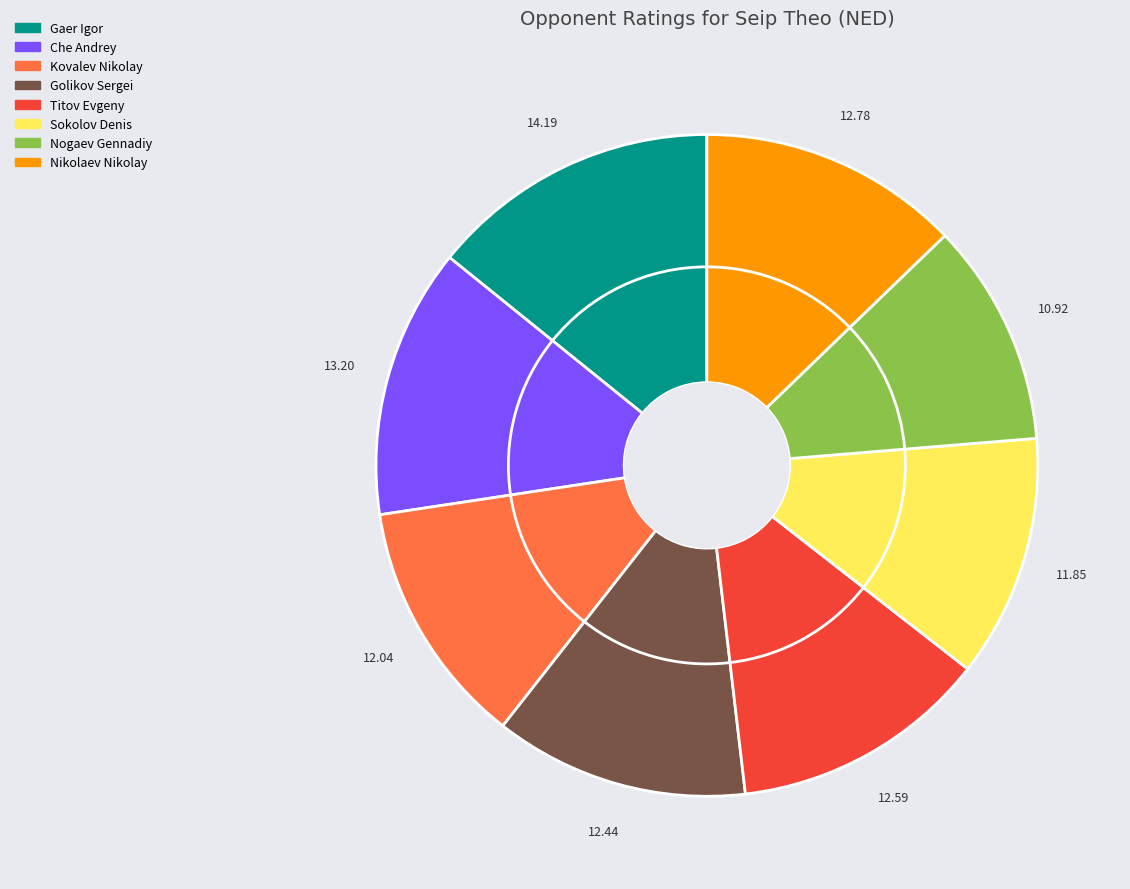

Count the number of slices in the pie.

9